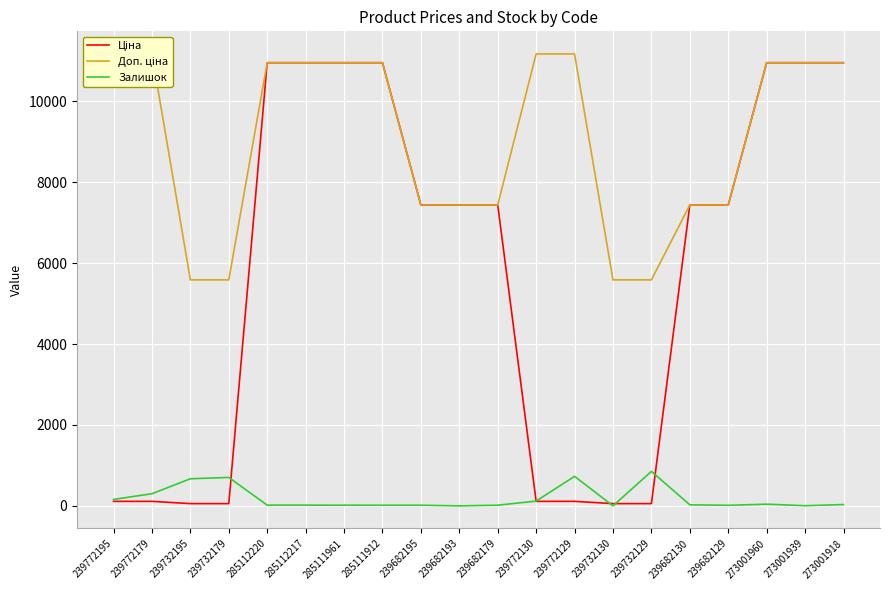

True or false: Ціна has more than 1 points higher than both neighbors.

False